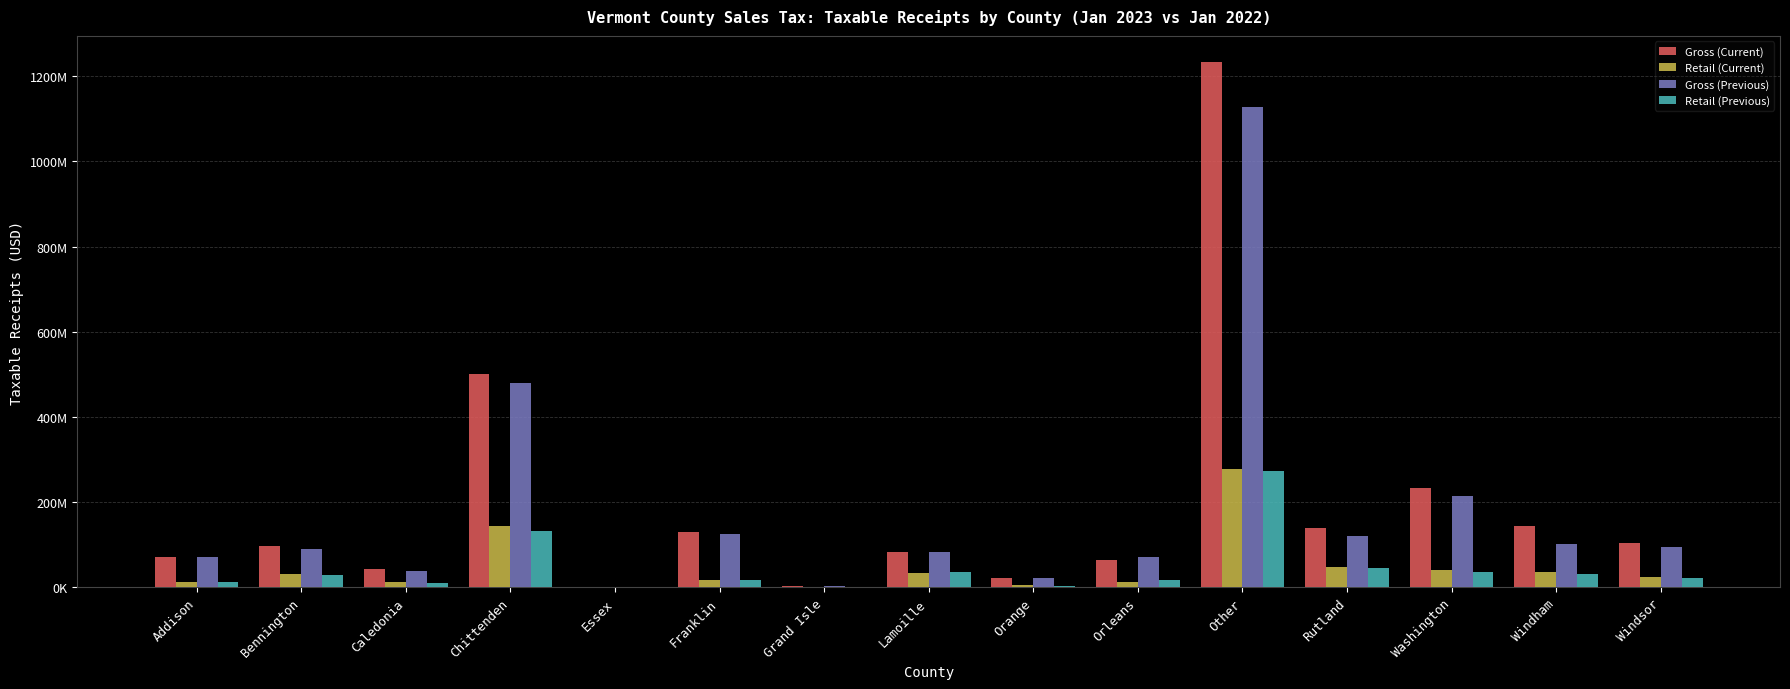

At which category does the chart reach its peak across all series?

Other